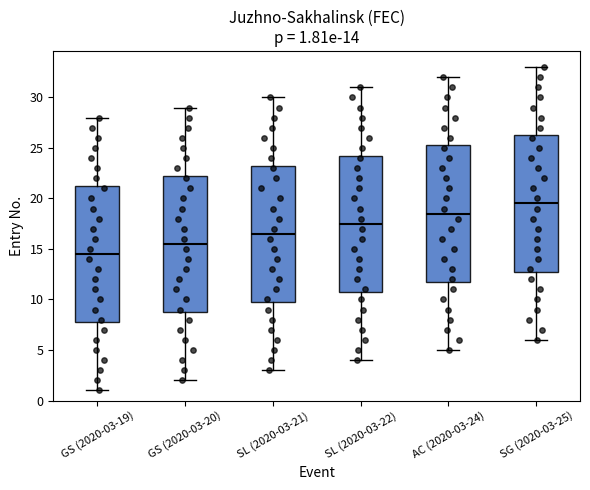

Which box has the lowest median line?

GS (2020-03-19)